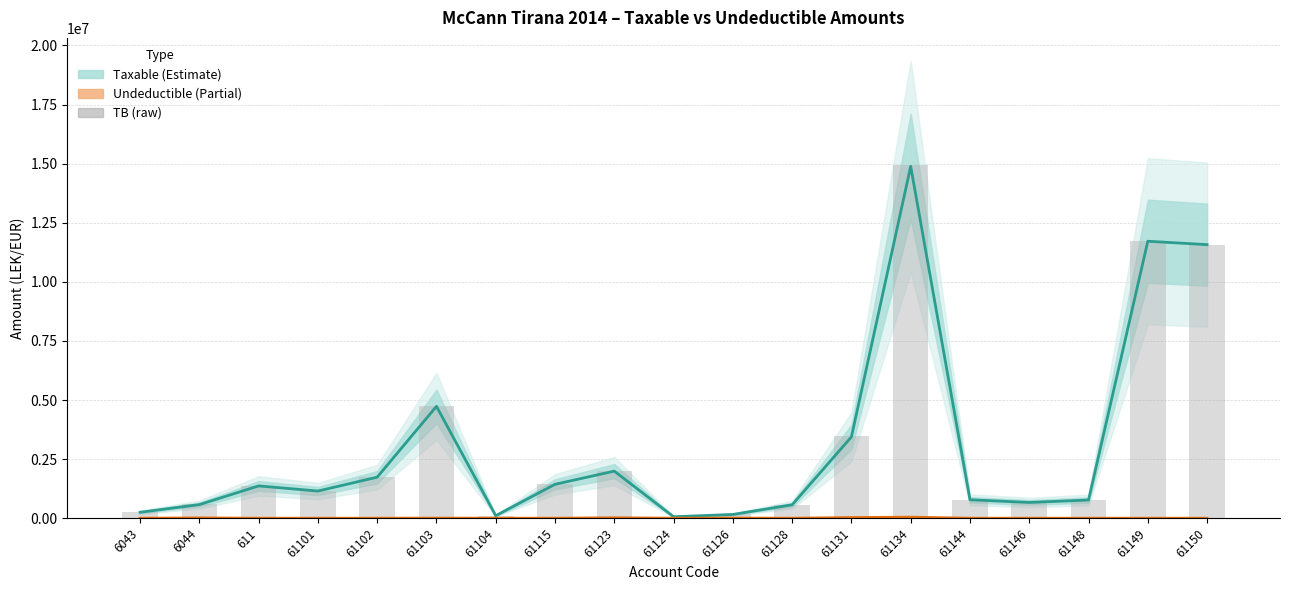

At which category does the chart reach its minimum across all series?

6043